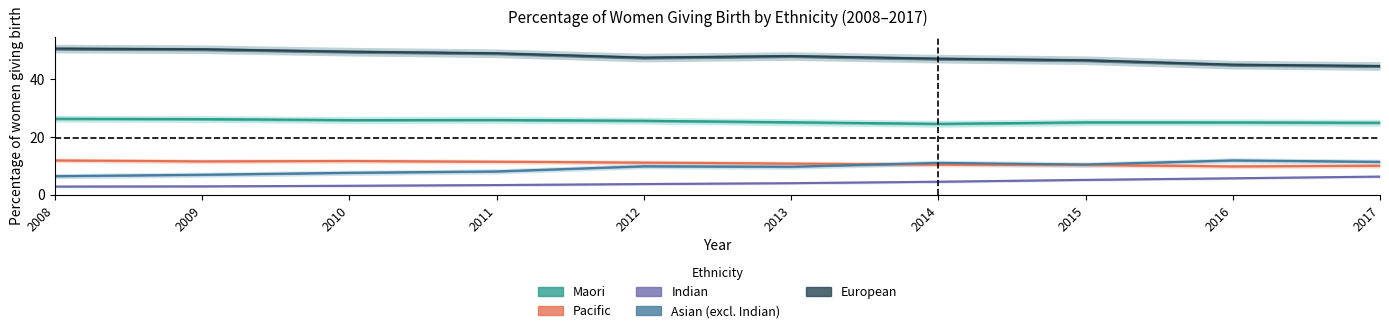

True or false: Asian (excl. Indian) and Pacific cross at least once.

True